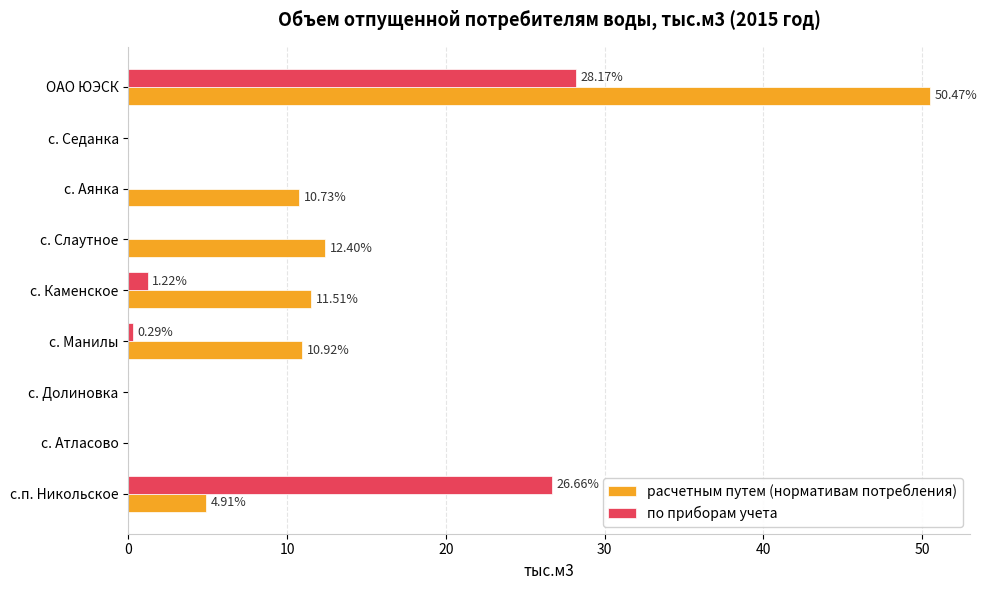

What is the maximum value shown in the chart?

50.5